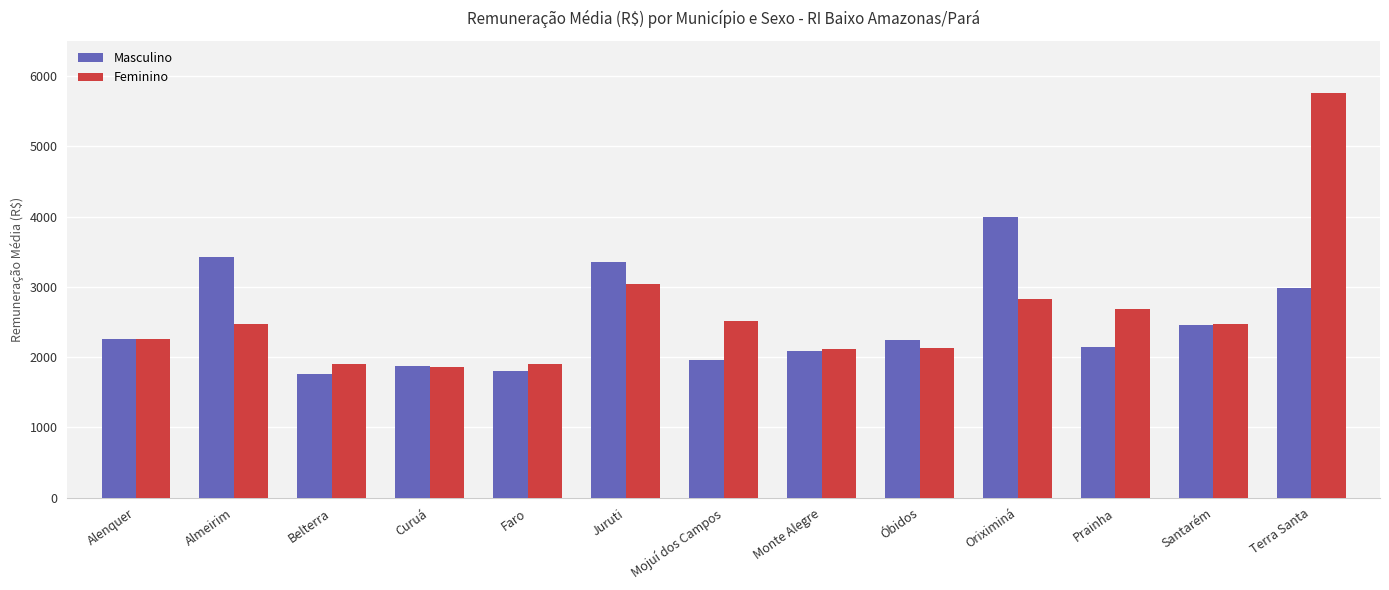

What is the label of the 11th bar from the left?

Prainha